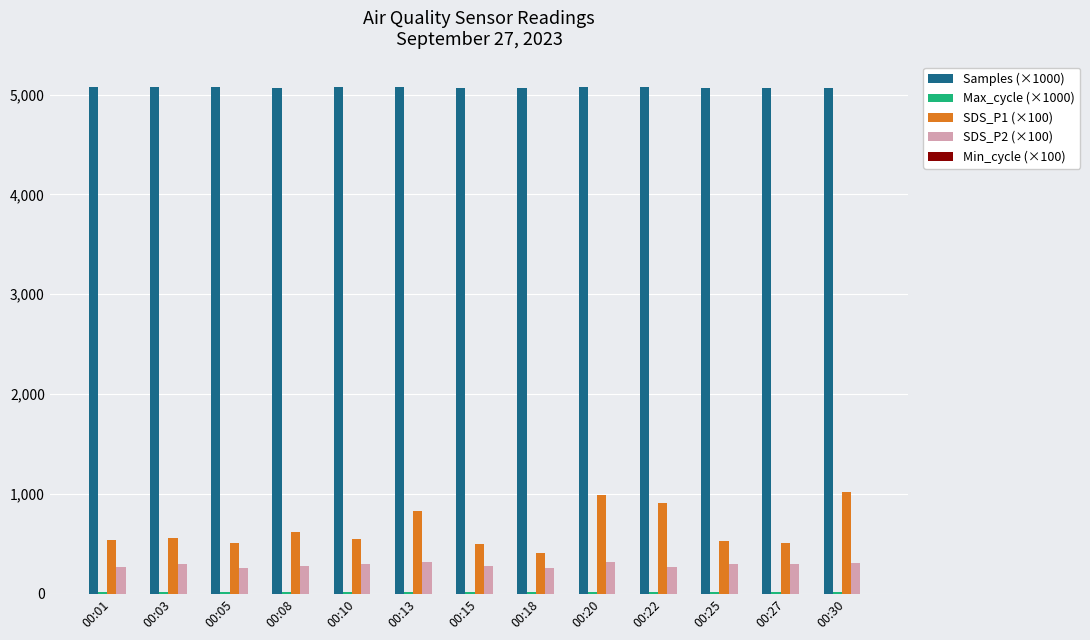

Which series has the largest total across all categories?

Samples (×1000)